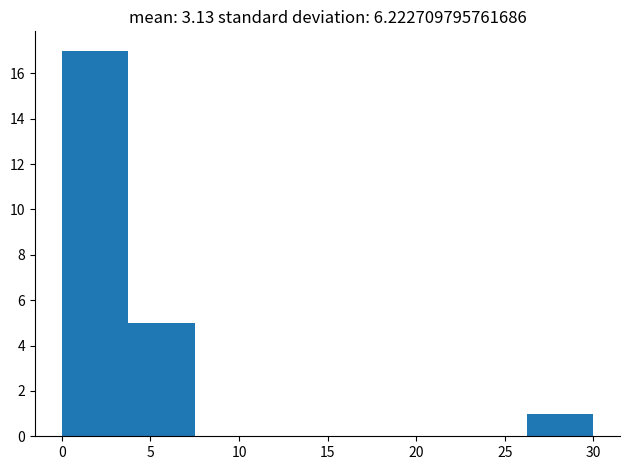

Over which range of the x-axis is the bar tallest?

0.00 to 3.75